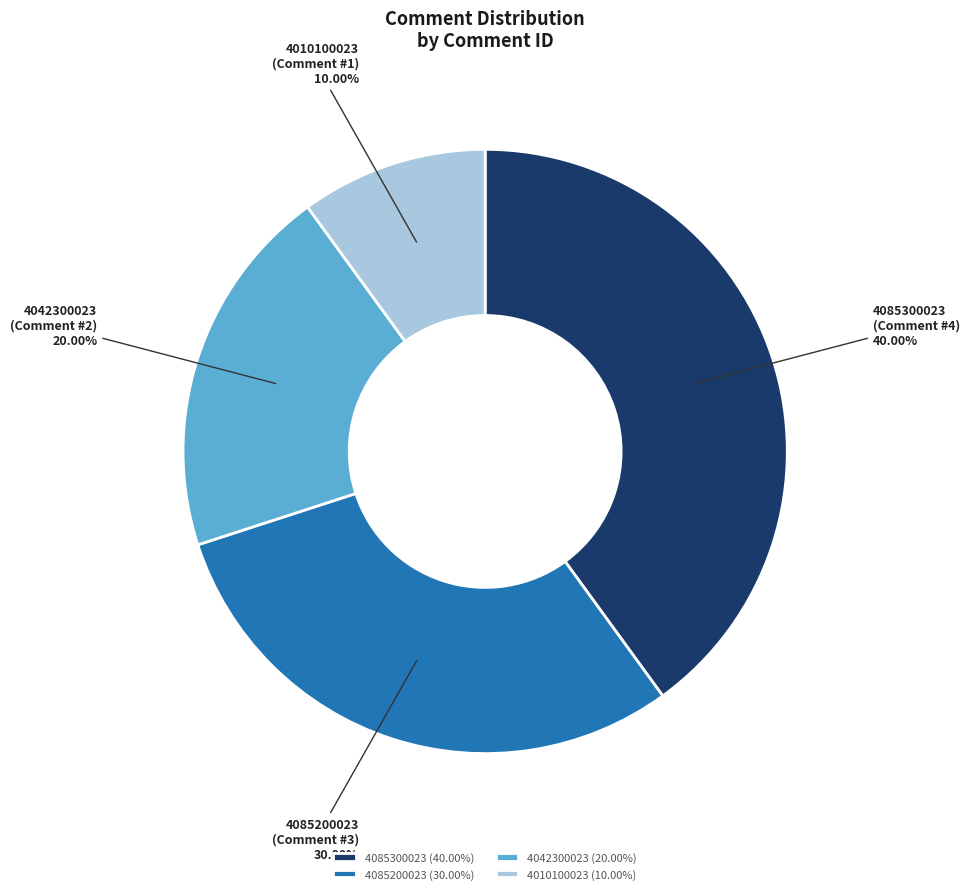

What percentage do 4042300023 and 4085300023 together represent?

60.0%